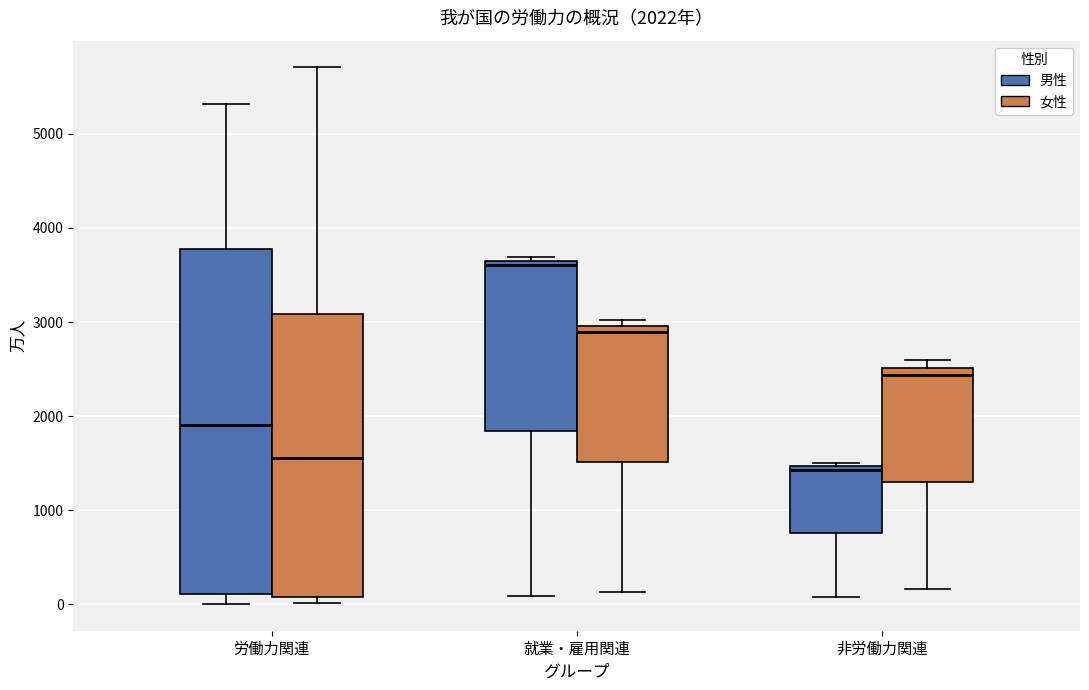

Which box's median line is the highest?

就業・雇用関連 (男性)